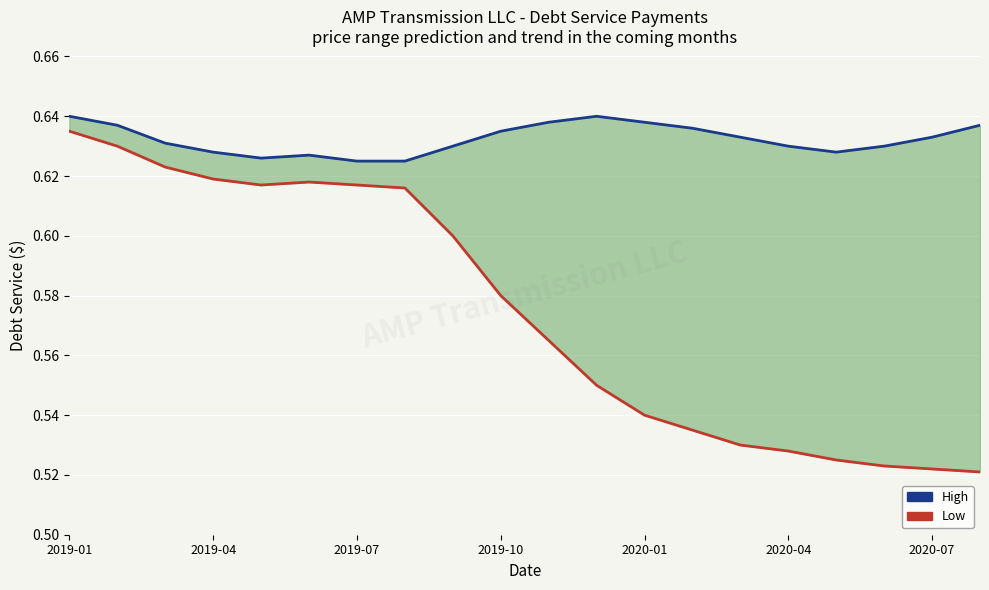

Reading left to right, extract all data points from this chart.

High: 0.6	0.6	0.6	0.6	0.6	0.6	0.6	0.6	0.6	0.6	0.6	0.6	0.6	0.6	0.6	0.6	0.6	0.6	0.6	0.6
Low: 0.6	0.6	0.6	0.6	0.6	0.6	0.6	0.6	0.6	0.6	0.6	0.6	0.5	0.5	0.5	0.5	0.5	0.5	0.5	0.5